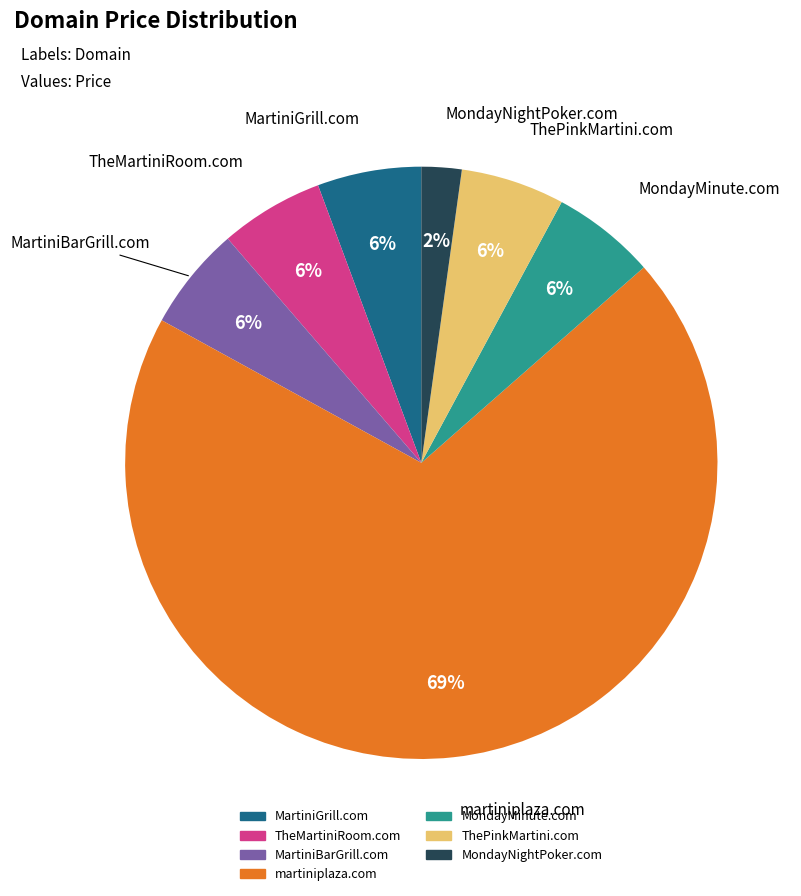

To the nearest percent, what is the average slice percentage?

14%